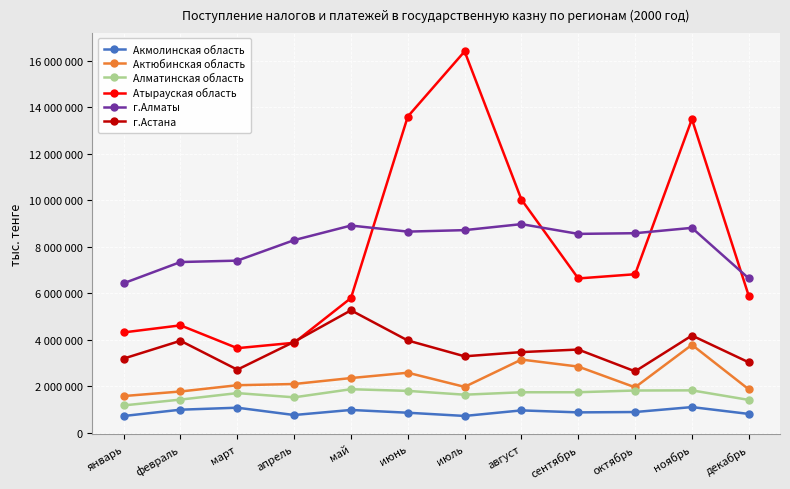

What is the label of the 8th point from the left?

август